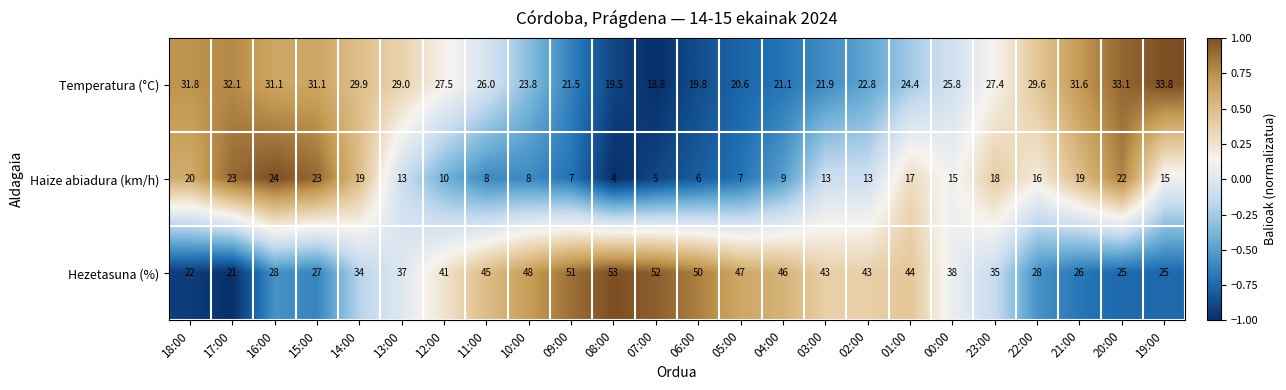

How many series are shown in this chart?

3